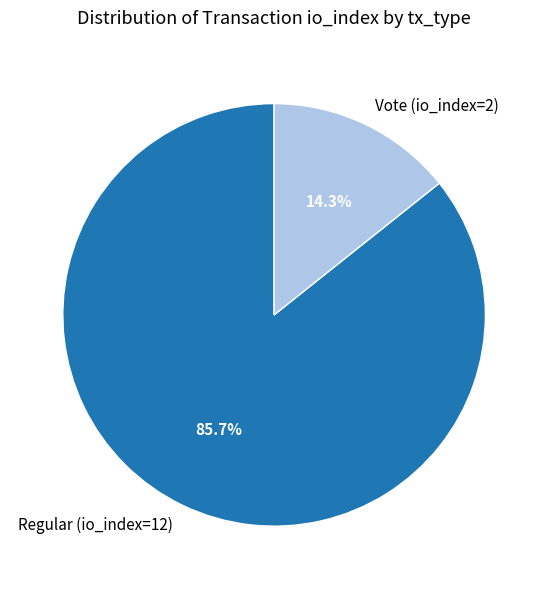

To the nearest percent, what is the difference between the Vote (io_index=2) and Regular (io_index=12) slice percentages?

71%